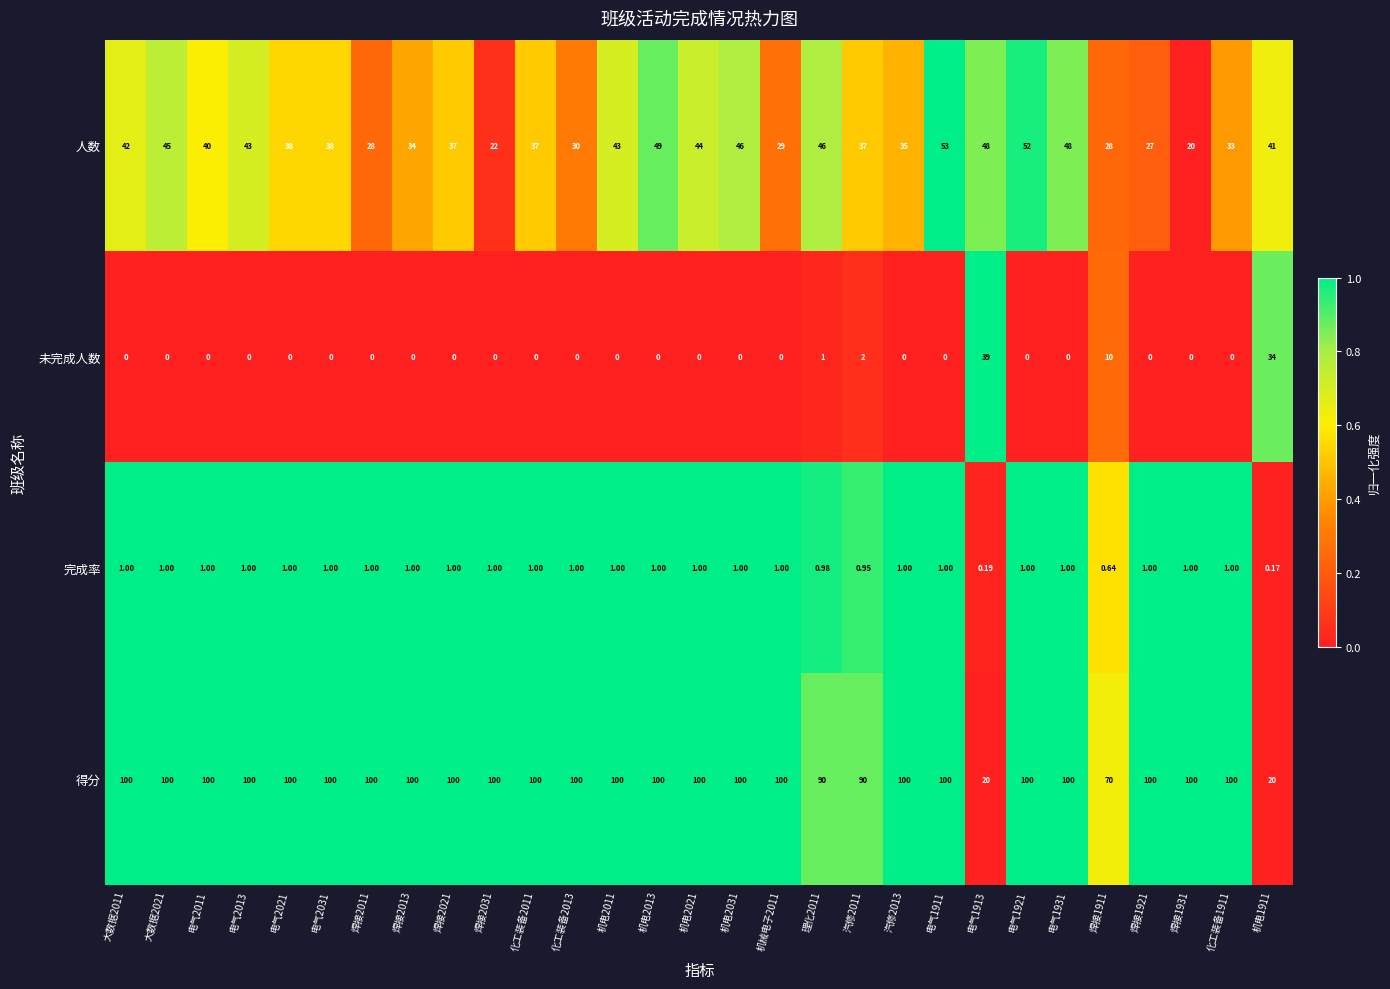

Between 电气2011 and 焊接1931, which series saw the biggest shift?

人数